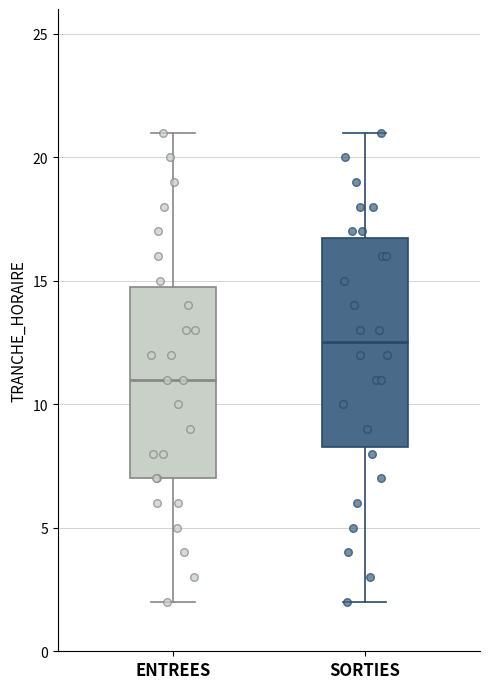

Comparing the boxes themselves (not the whiskers), which one is the tallest?

SORTIES